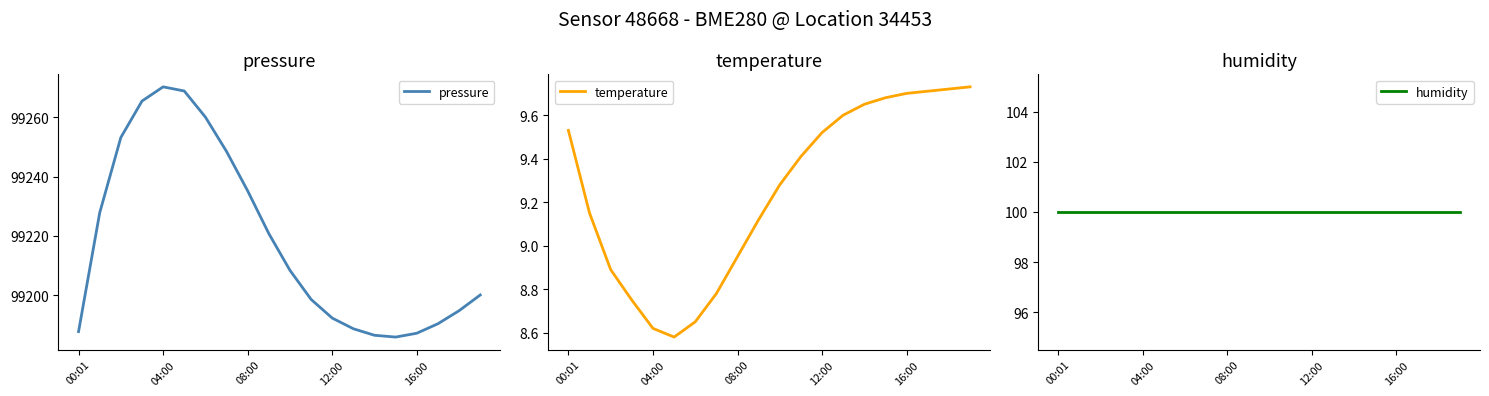

Where does the temperature series first go above 9?

00:01